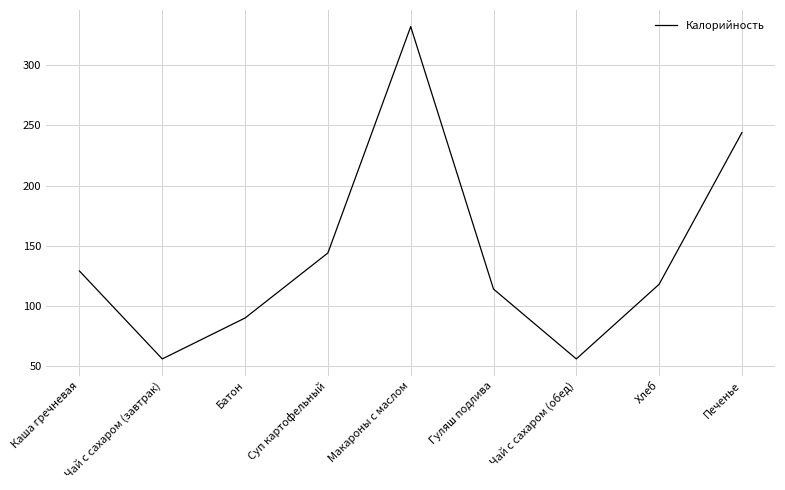

Reading left to right, what are all the values shown in this chart?

129	56	90	144	332	114	56	118	244